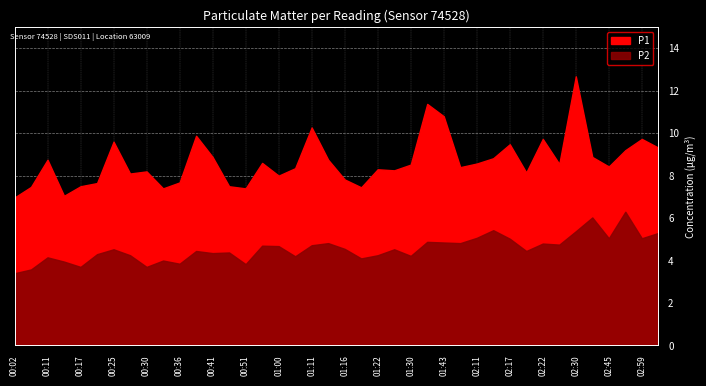

Rank the series by their maximum value, from highest to lowest.

P1, P2